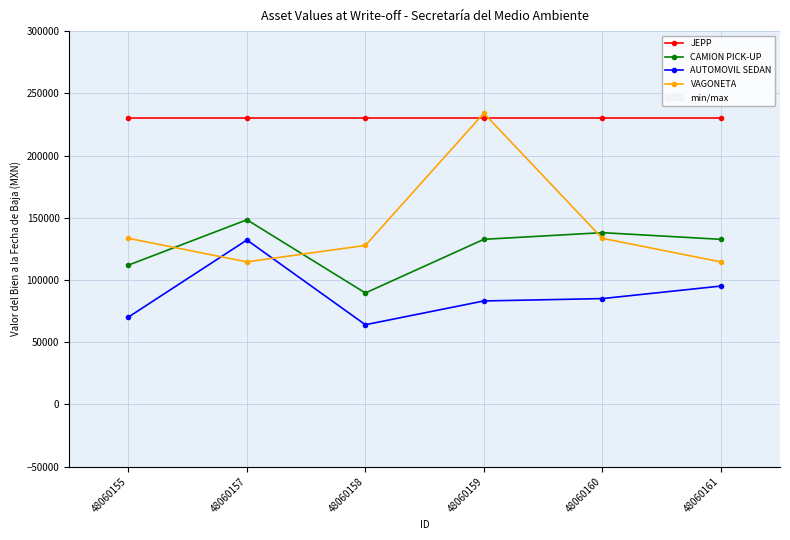

What is the highest value of the VAGONETA series?

234000